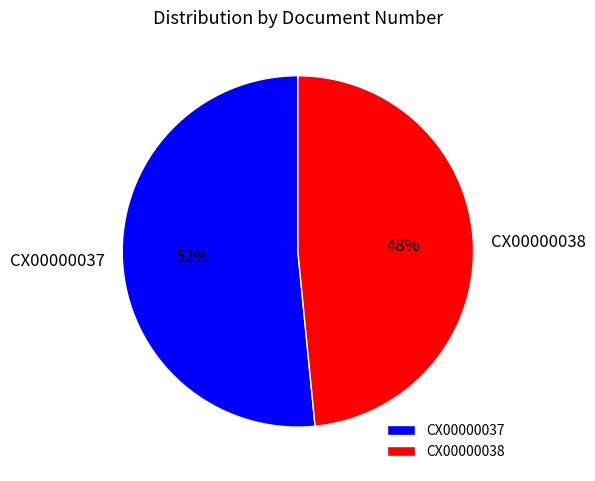

True or false: CX00000037 accounts for 52% of the total.

True